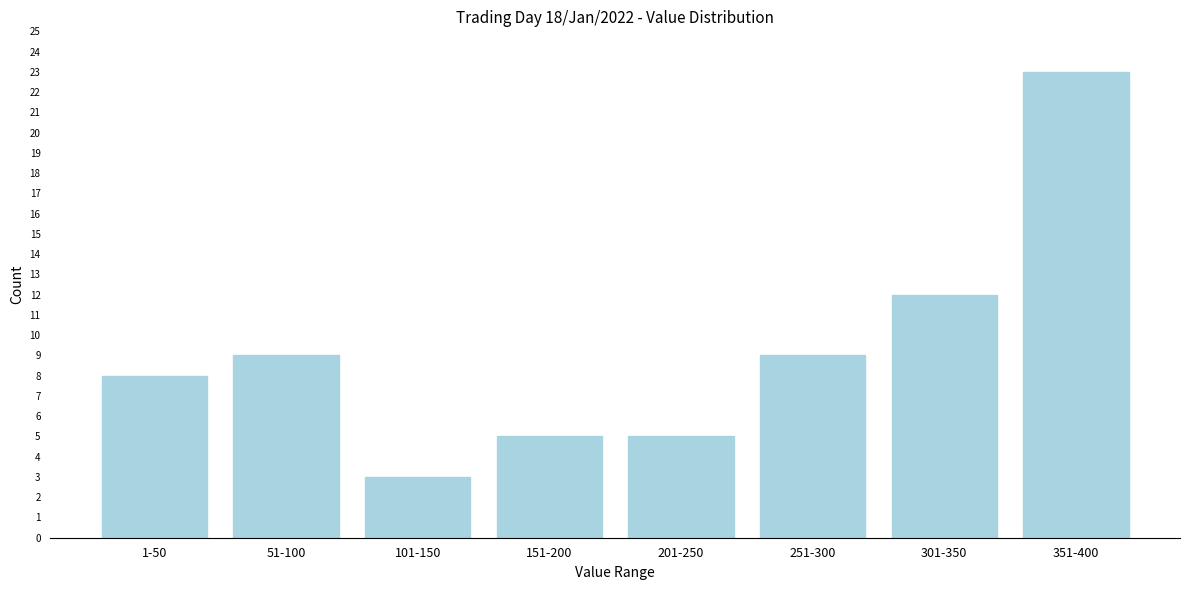

Reading left to right, what are all the values shown in this chart?

1-50=8	51-100=9	101-150=3	151-200=5	201-250=5	251-300=9	301-350=12	351-400=23